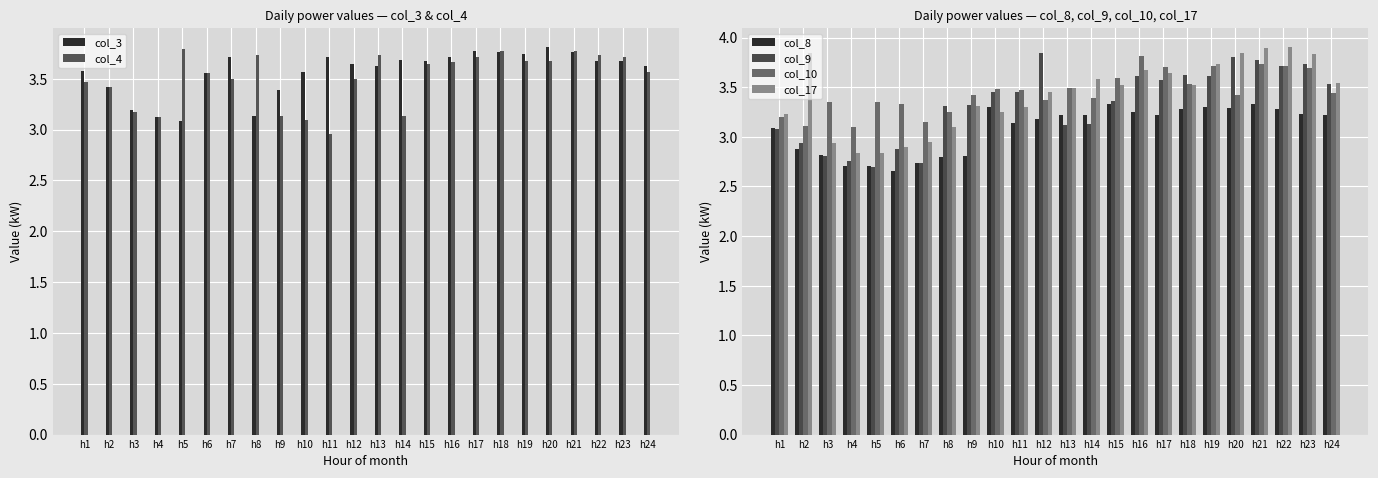

What is the average value of the col_3 series?

3.6